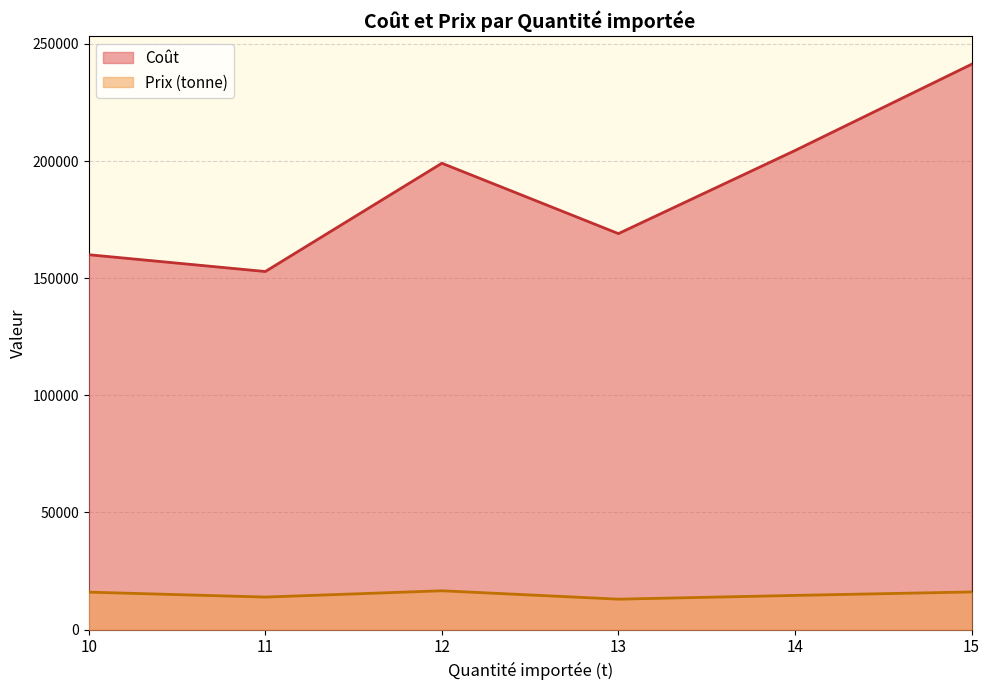

At which category is the sum across all series the highest?

15